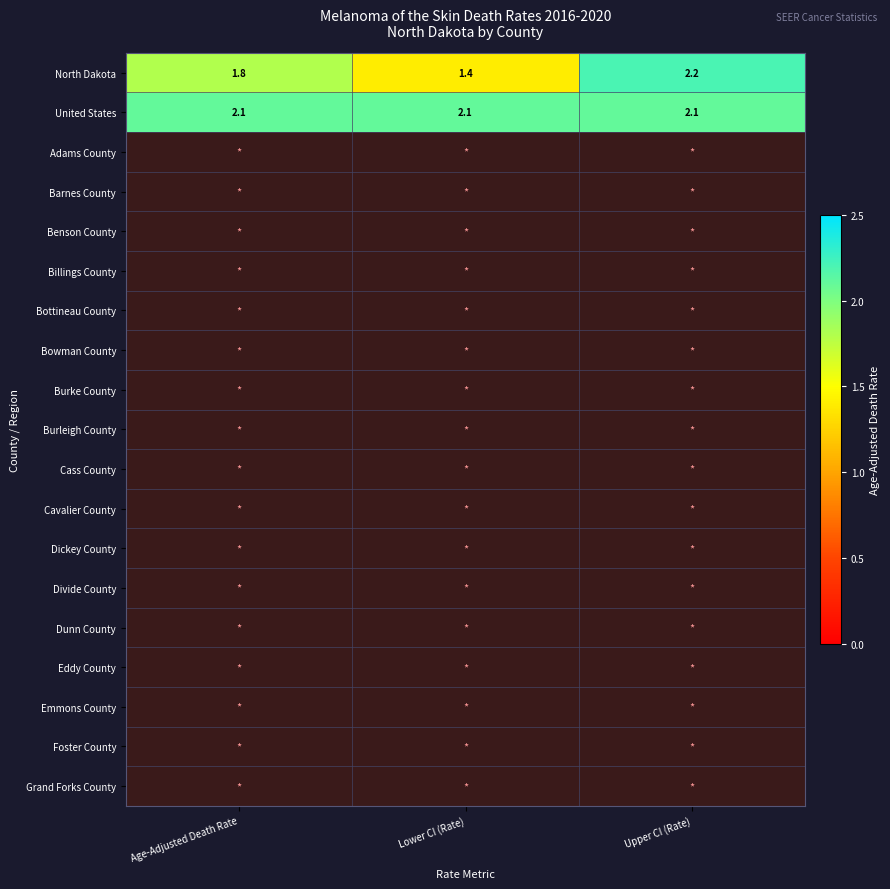

The North Dakota series shows 2.5 at Age-Adjusted Death Rate. True or false?

False